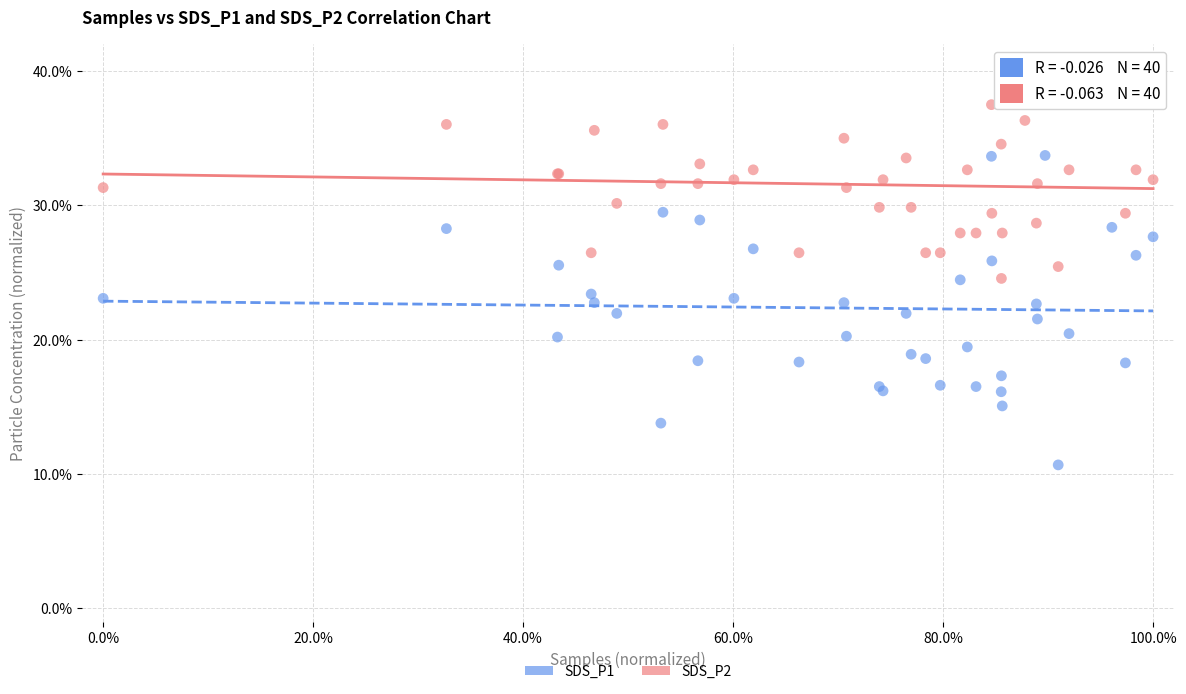

What is the X range (max minus min) for the scatter plot?

100.0